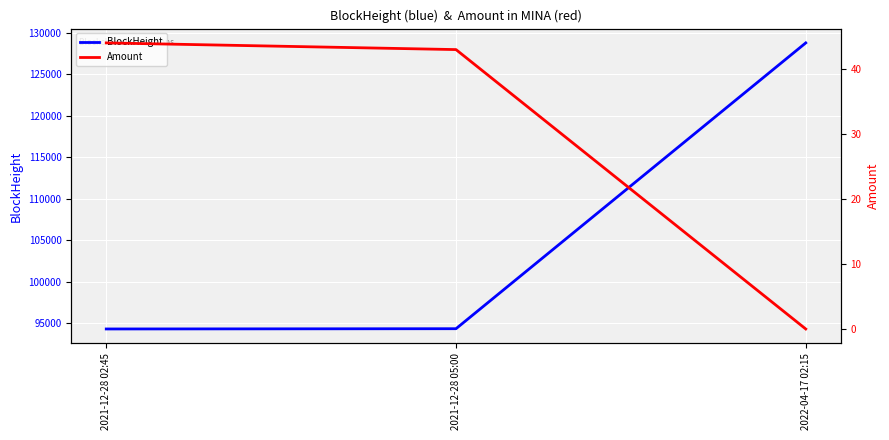

Reading left to right, transcribe all the data shown in this chart.

BlockHeight: 94330.0	94362.0	128757.0
Amount: 44.1	43.0	0.0